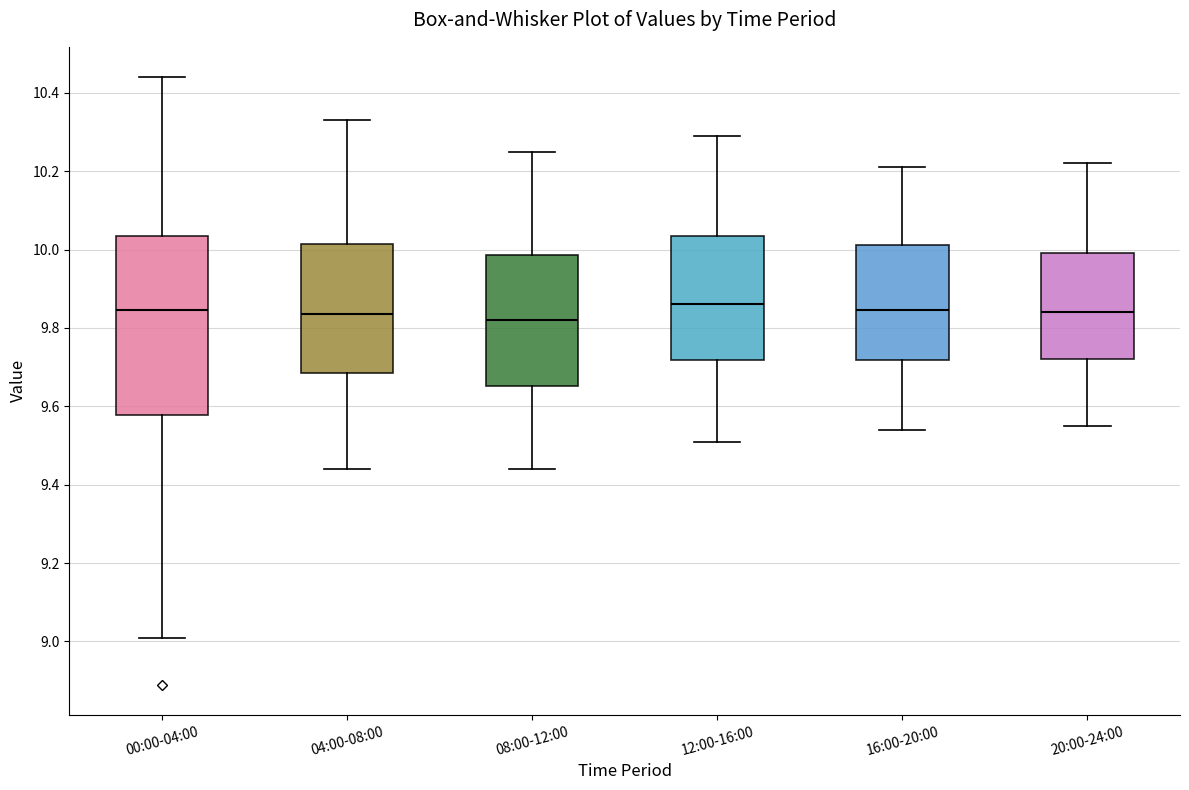

Comparing the boxes themselves (not the whiskers), which one is the tallest?

00:00-04:00